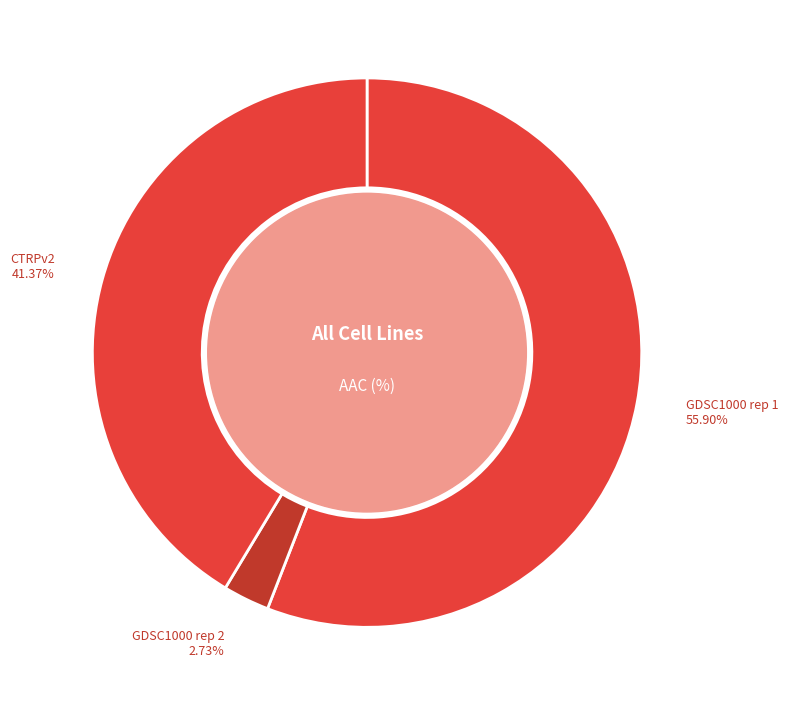

What is the majority slice?

GDSC1000 rep 1